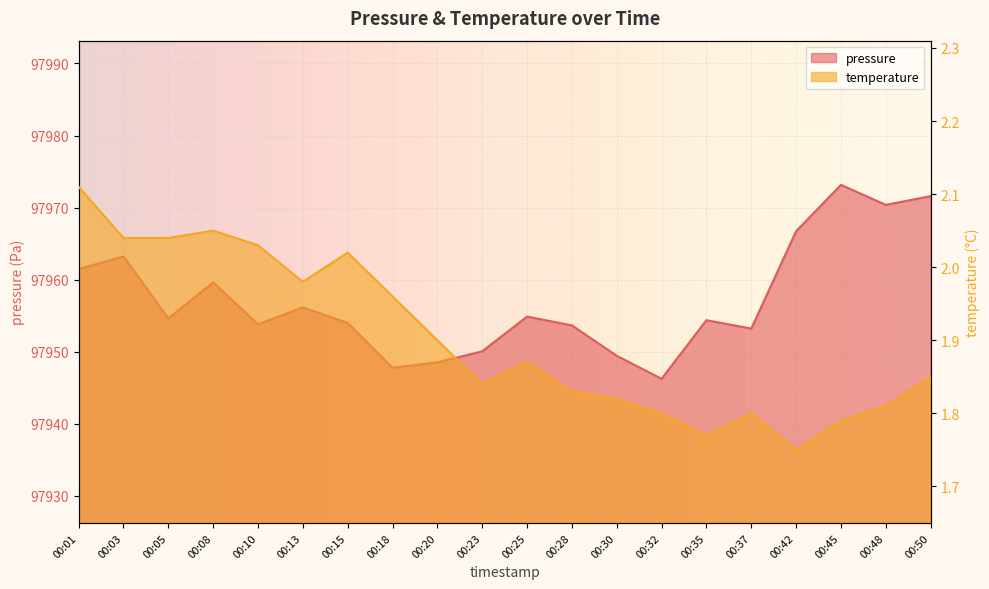

What is the minimum value for temperature?

1.8